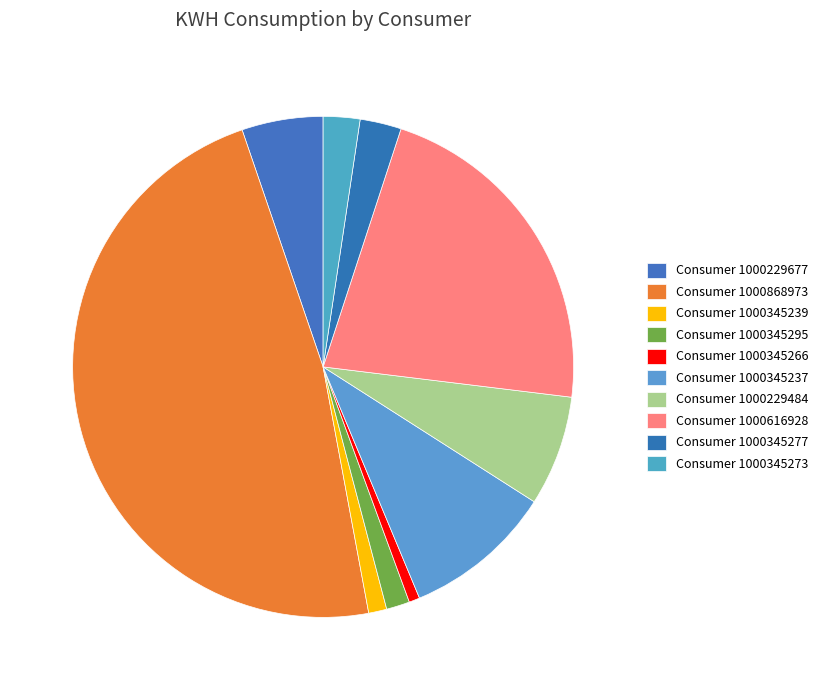

To the nearest percent, what is the difference between the largest and smallest slice percentages?

47%